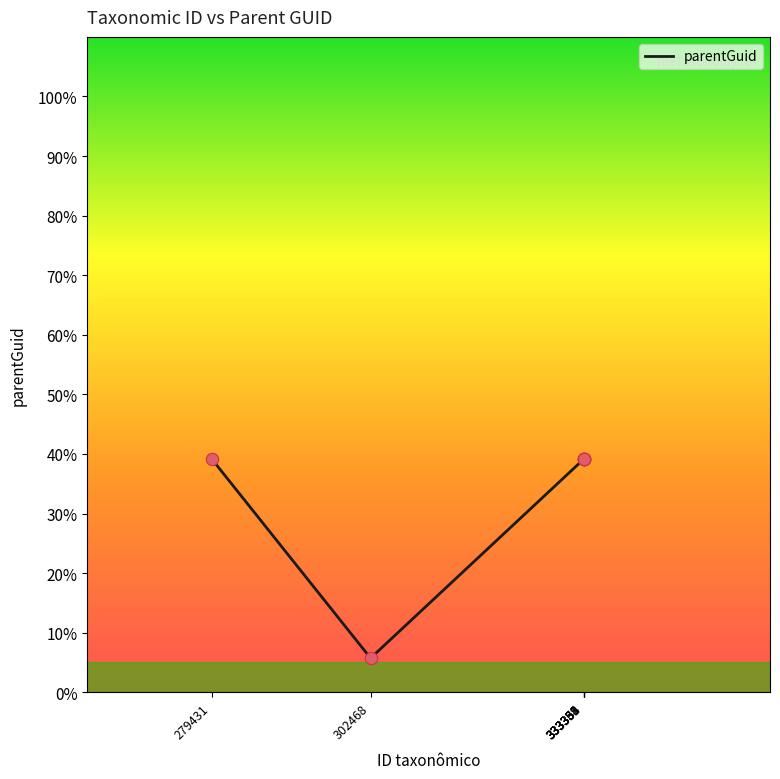

What is the change in value from 279431 to 333331?

-0.1